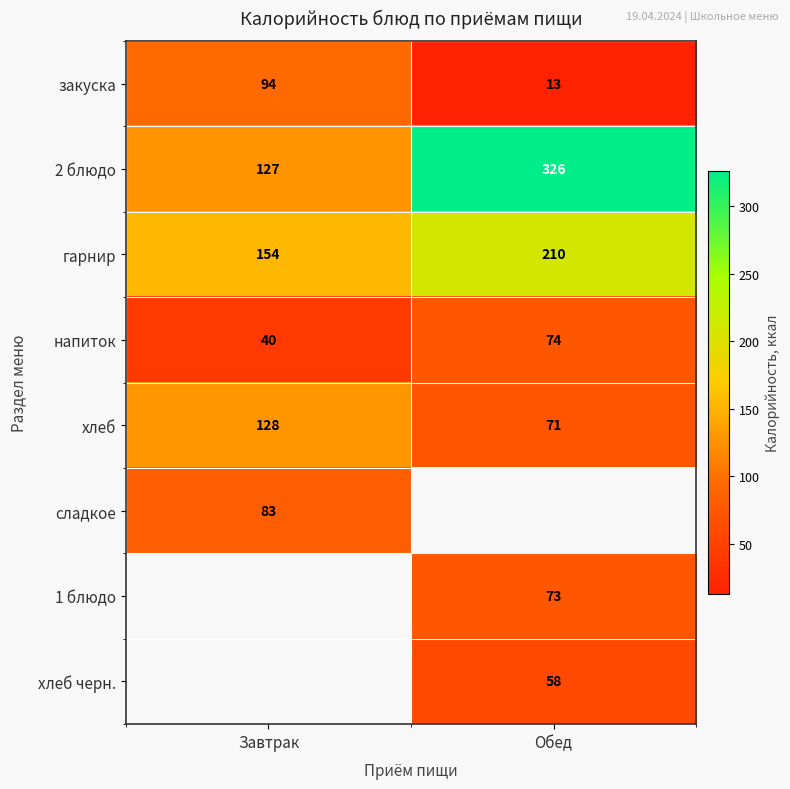

What is the sum of the гарнир values at Обед and Завтрак?

364